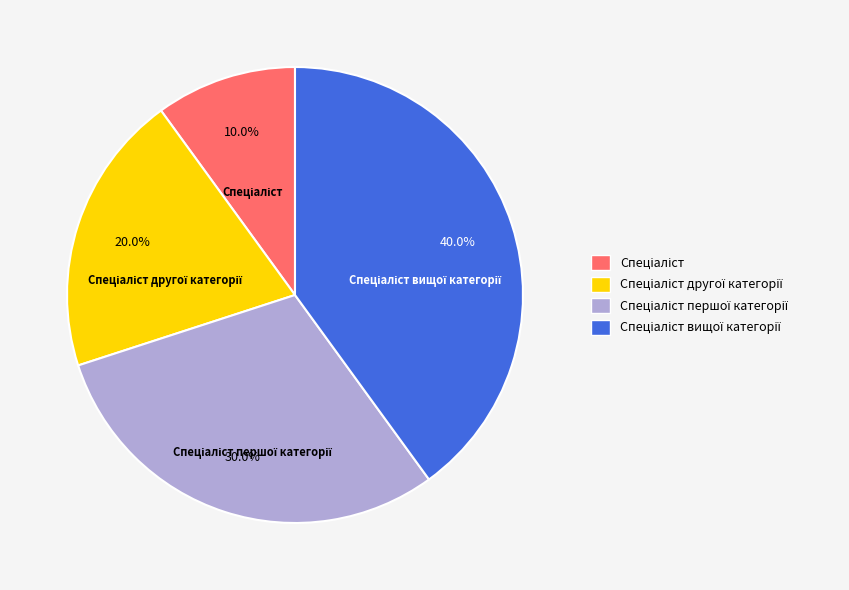

Does any single category account for the majority?

No